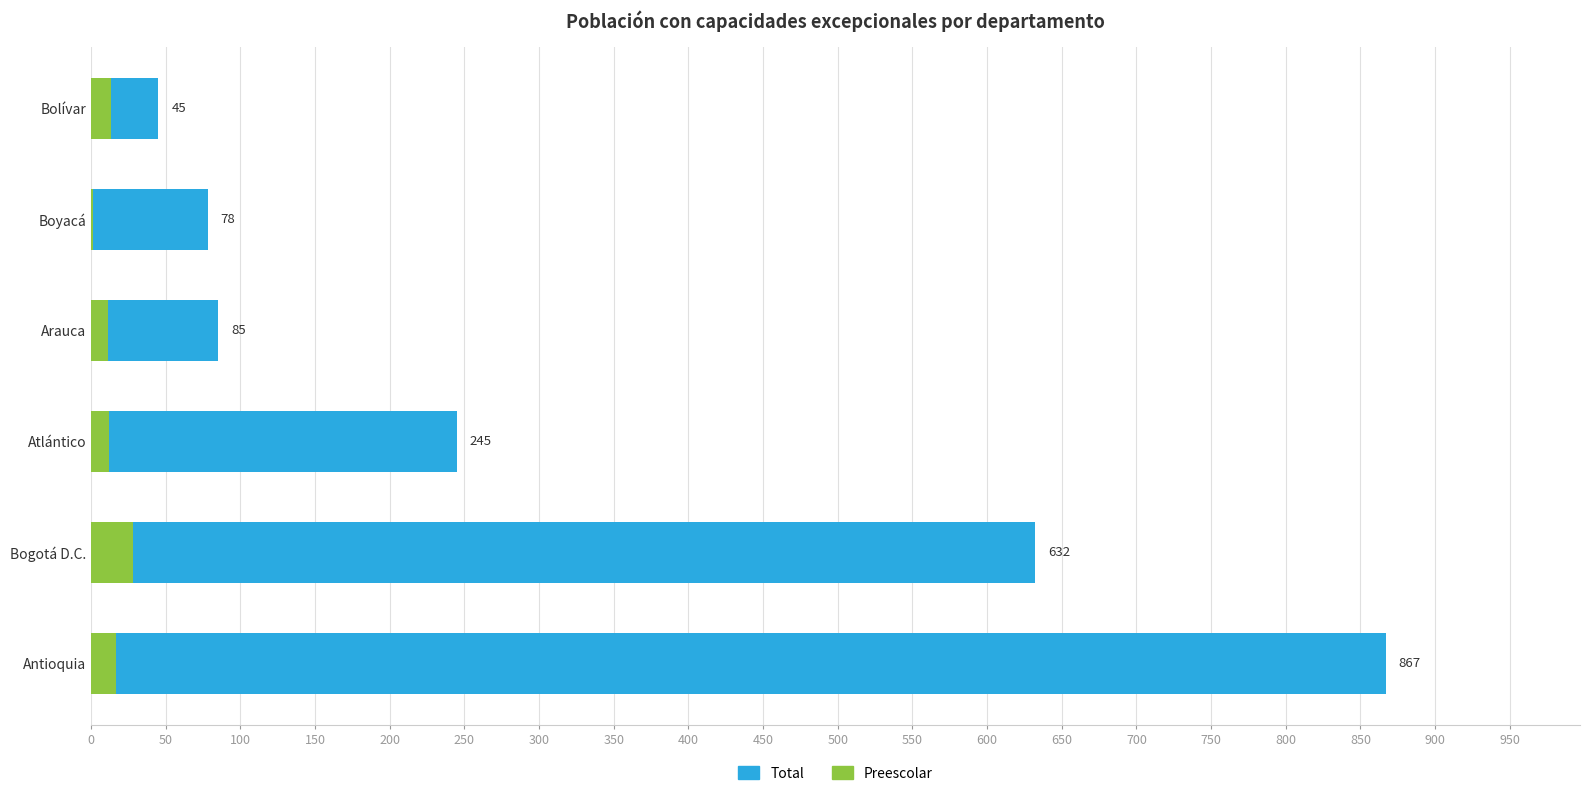

Count the number of data series in this chart.

2